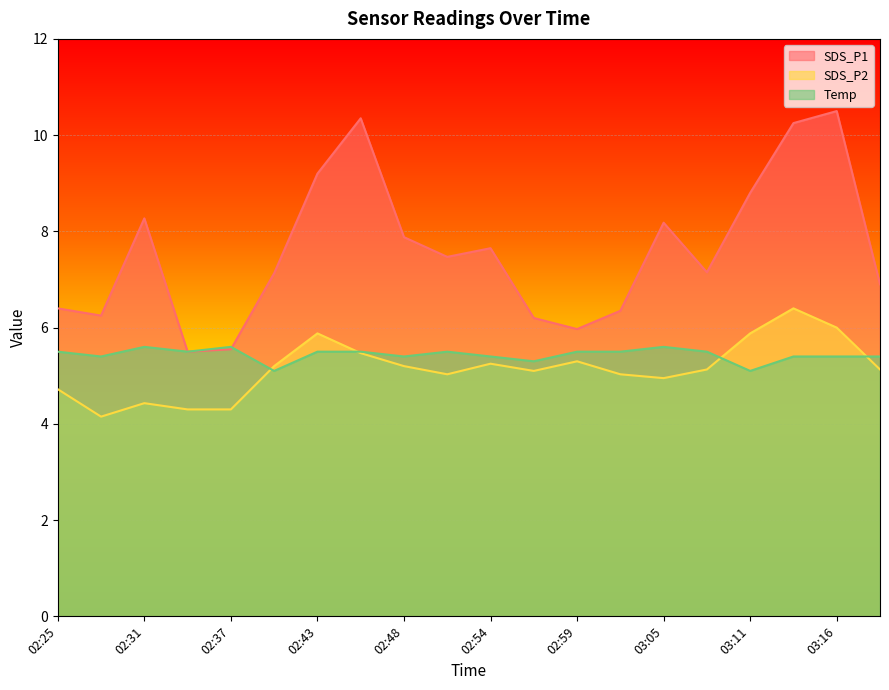

Which series changed the most between 02:28 and 02:34?

SDS_P1